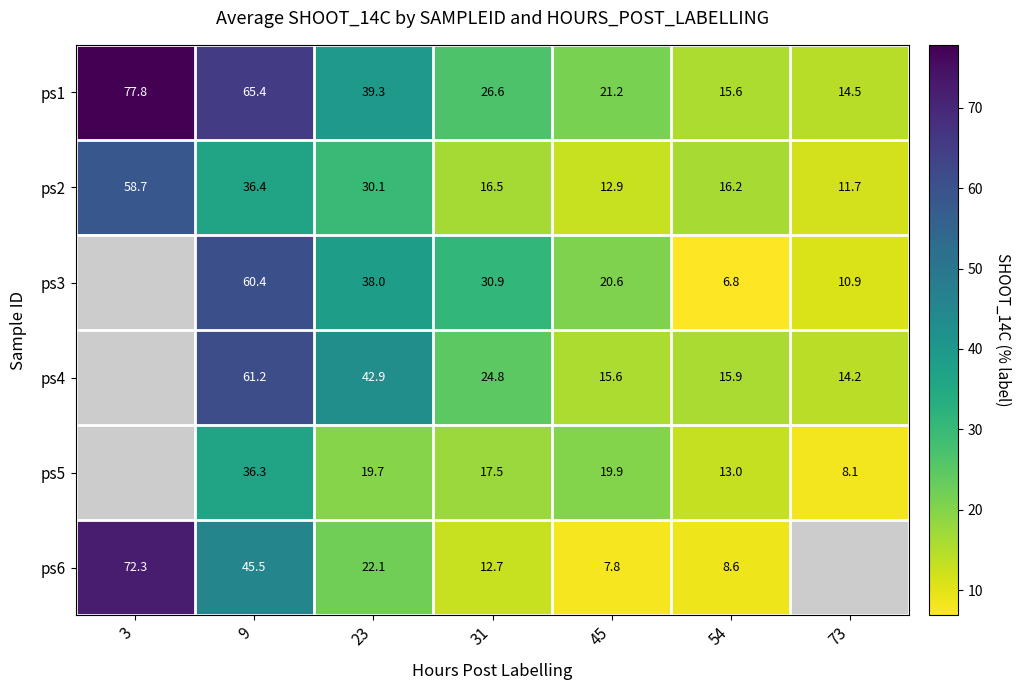

What is the difference between the highest and lowest values at 54?

9.4